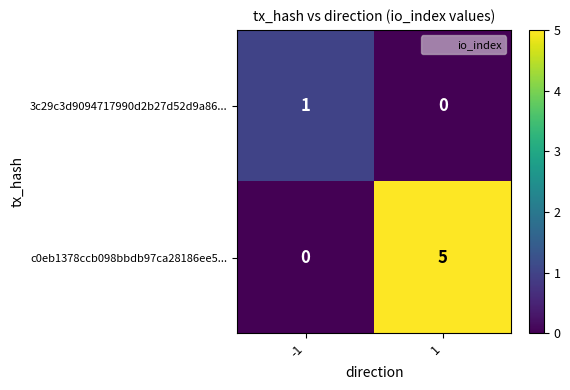

Which series has the largest range (max minus min)?

c0eb1378ccb098bbdb97ca28186ee5...